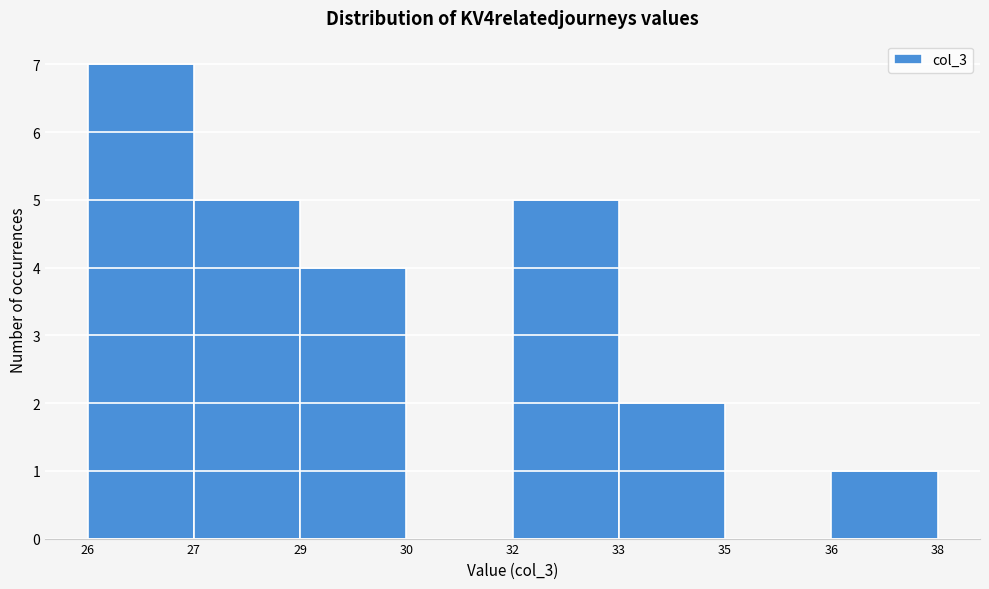

Reading left to right, list all the values displayed in this chart.

26=7	27=5	29=4	30=0	32=5	33=2	35=0	36=1